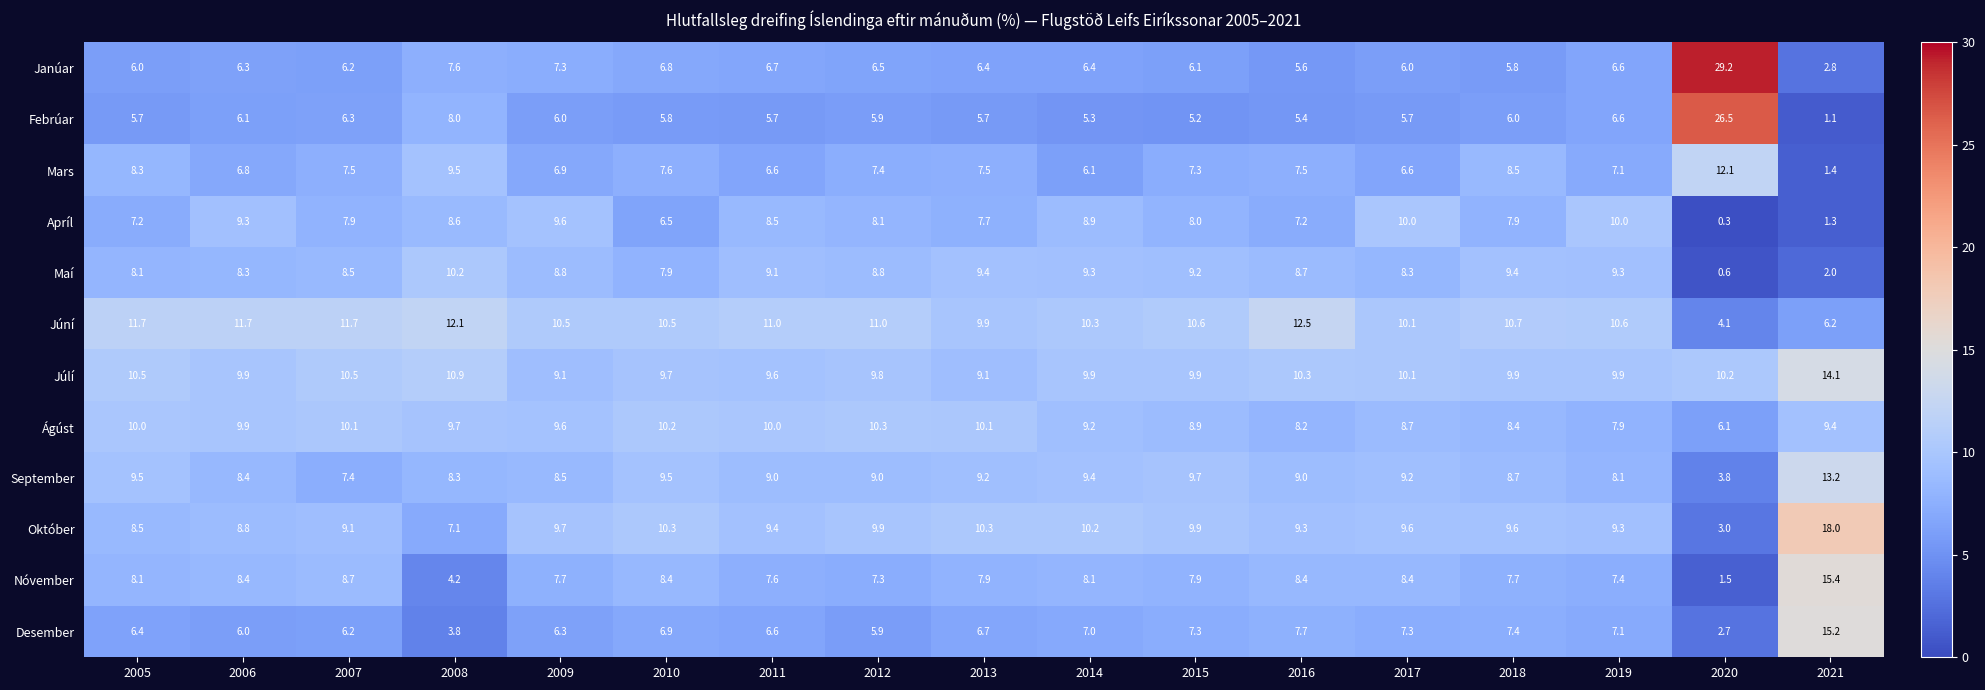

What is the total value across all series at 2016?

99.8